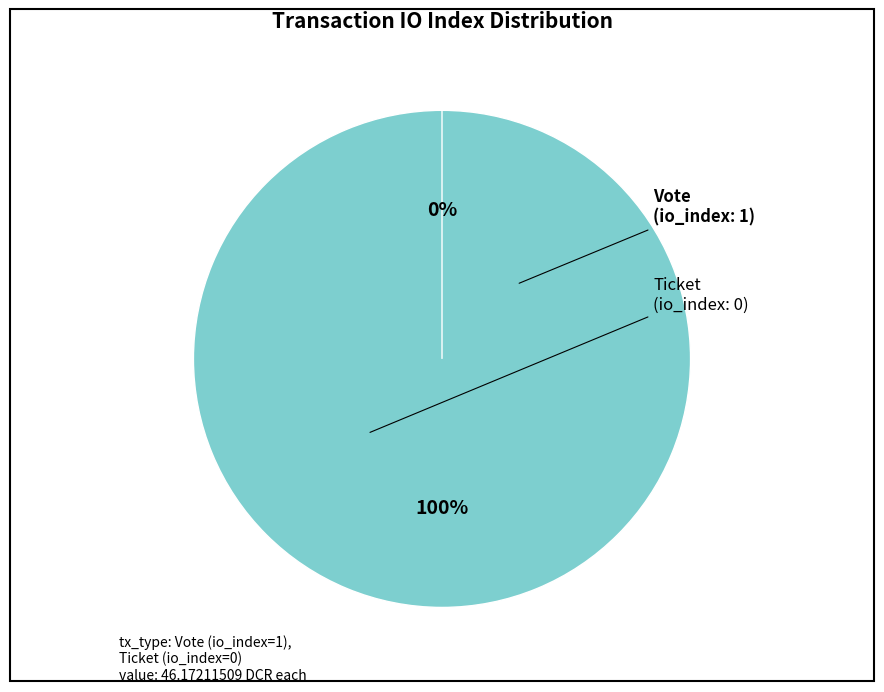

Do Vote and Ticket together represent more than half of the pie?

Yes